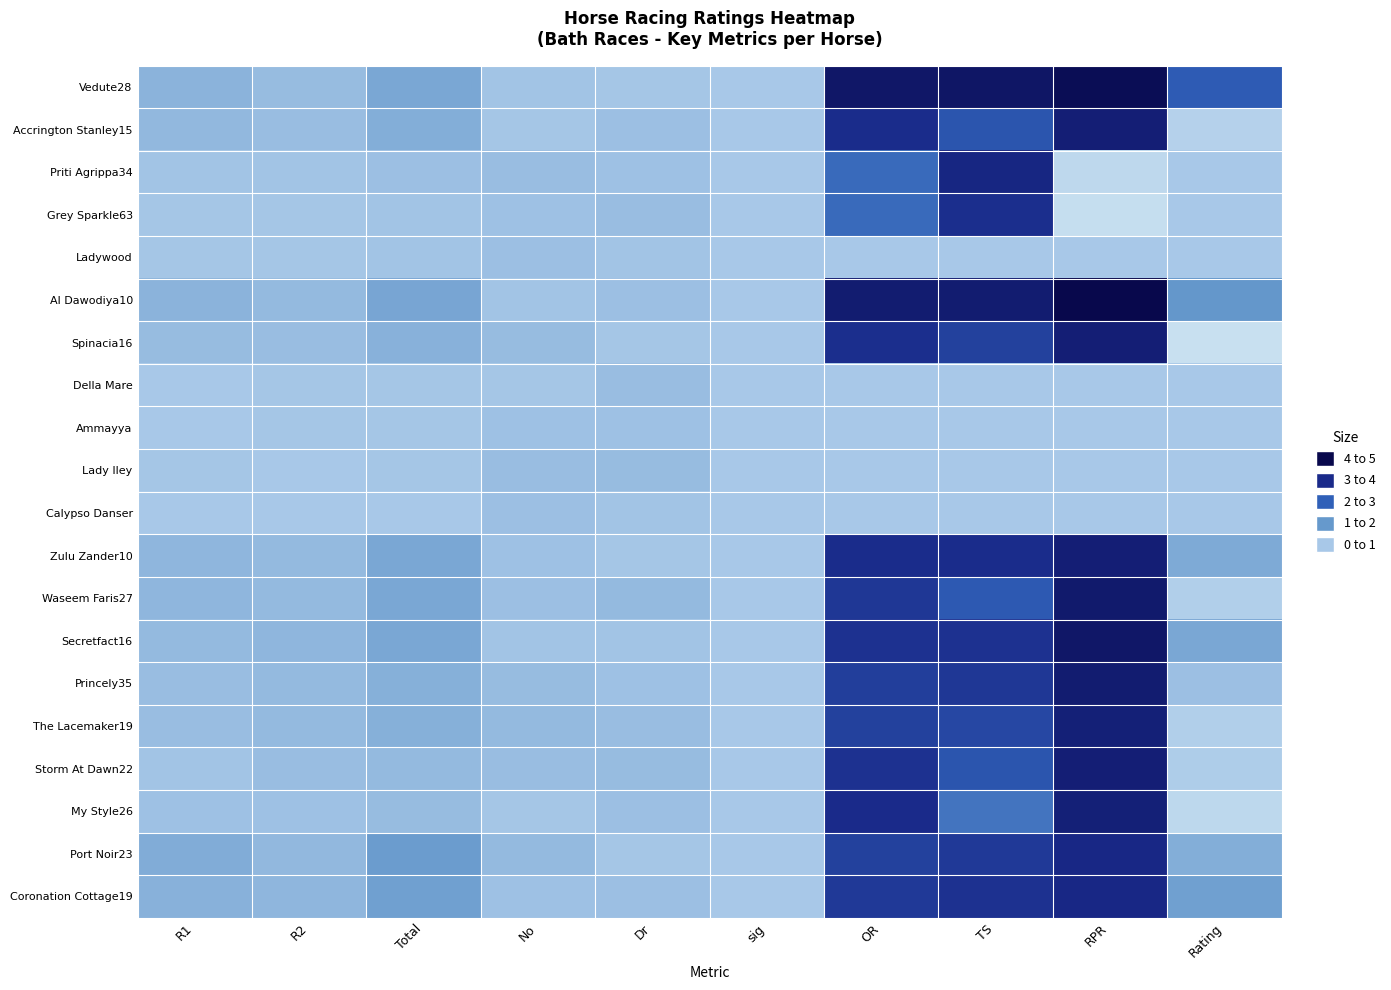

Which series has the largest total across all categories?

Vedute28